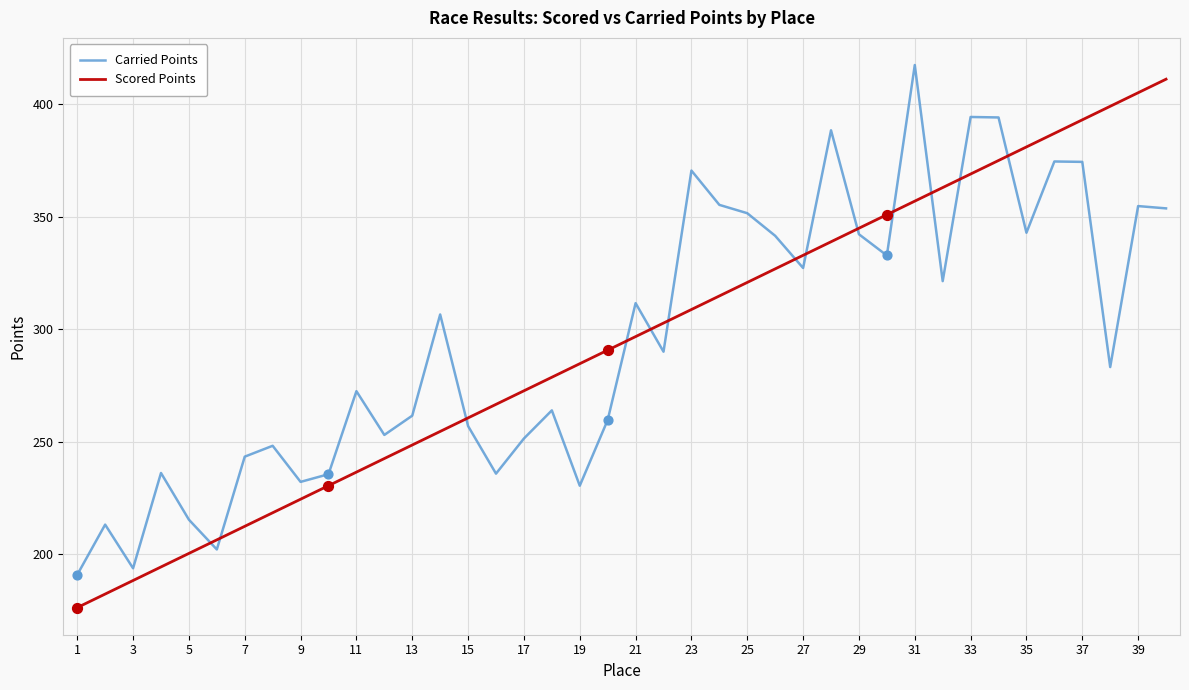

What is the difference between the maximum and minimum values in the Carried Points series?

226.5